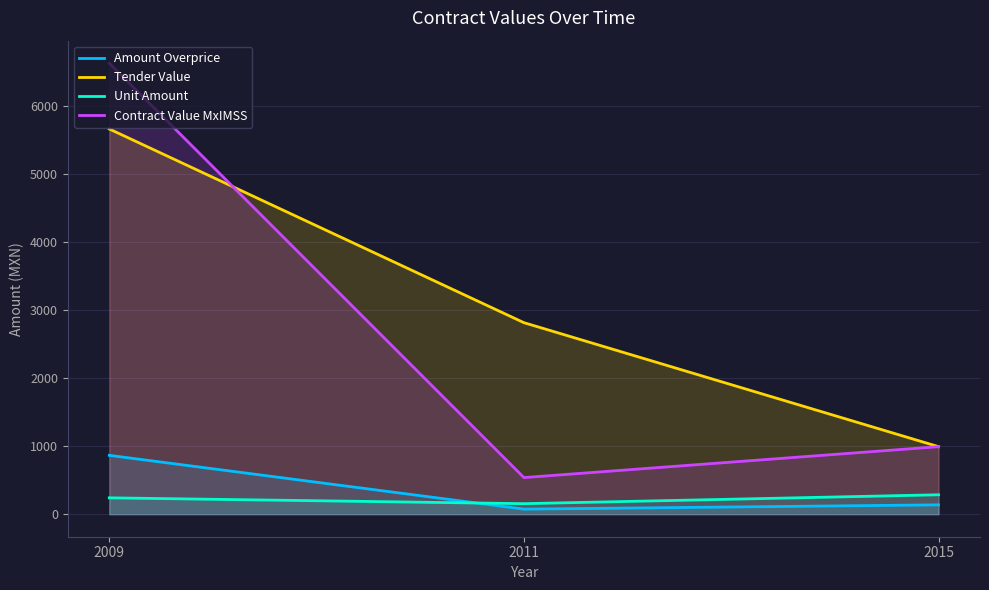

At which label does Unit Amount reach its peak?

2015